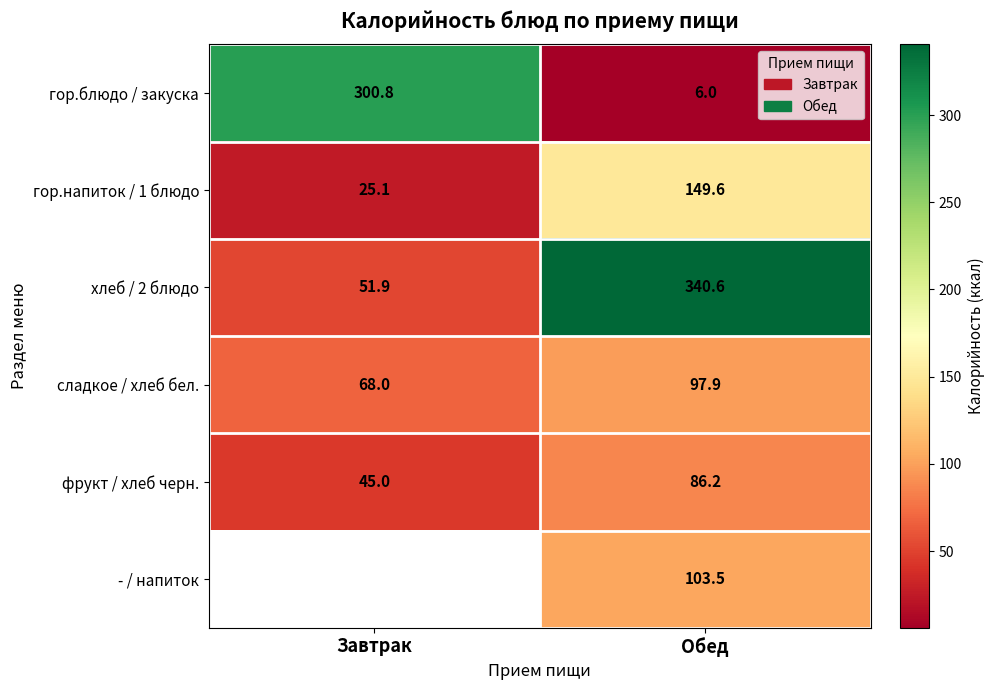

What is the difference between the maximum and minimum values in the сладкое / хлеб бел. series?

29.9